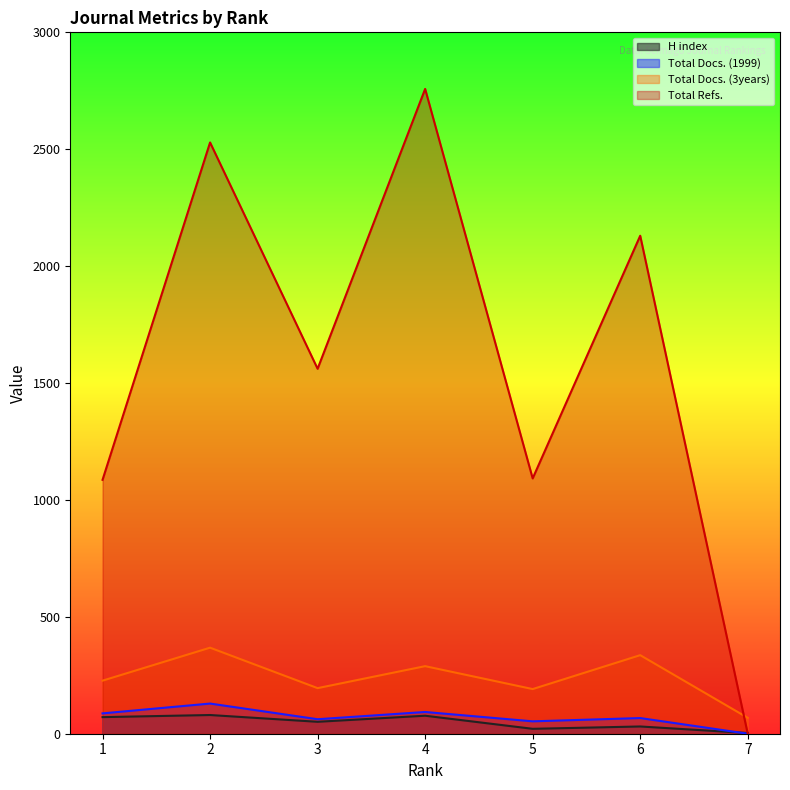

Rank the series by their maximum value, from highest to lowest.

Total Refs., Total Docs. (3years), Total Docs. (1999), H index